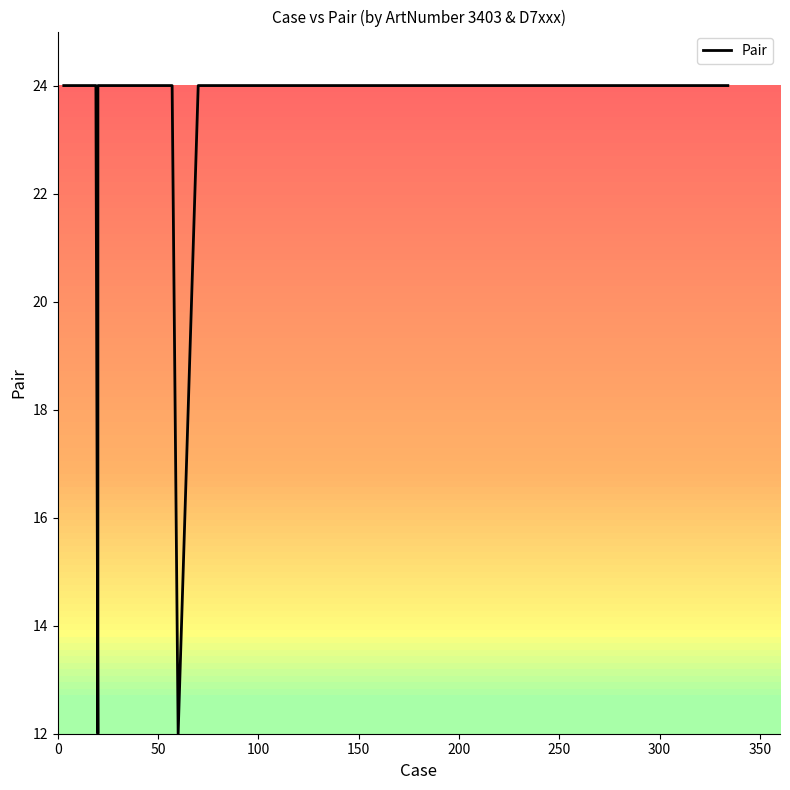

The chart shows a value of 32 at 100. True or false?

False